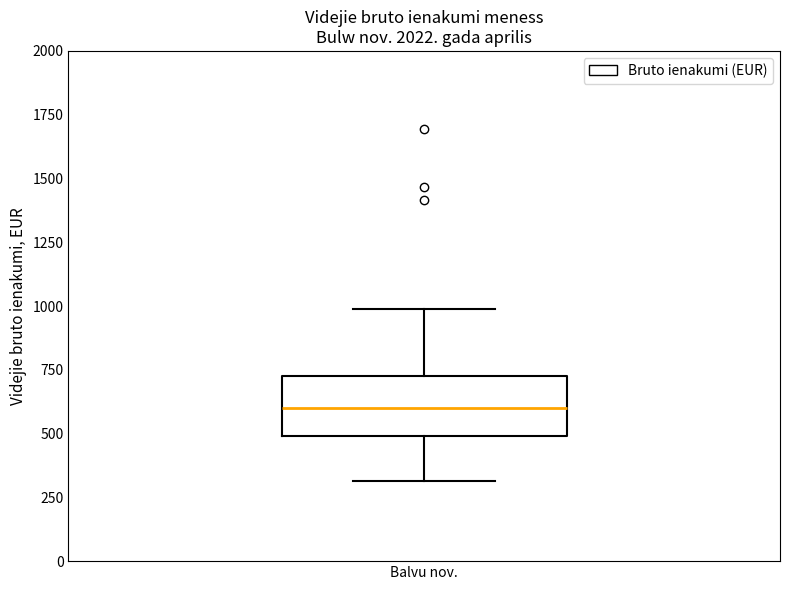

Transcribe this box plot: give where the median line is, the range the box spans, and where the two whiskers end, as read against the y-axis. The values are not printed on the chart, so give them approximately, as read against the axis.

median 600, box 500 to 750, whiskers 300 to 1000